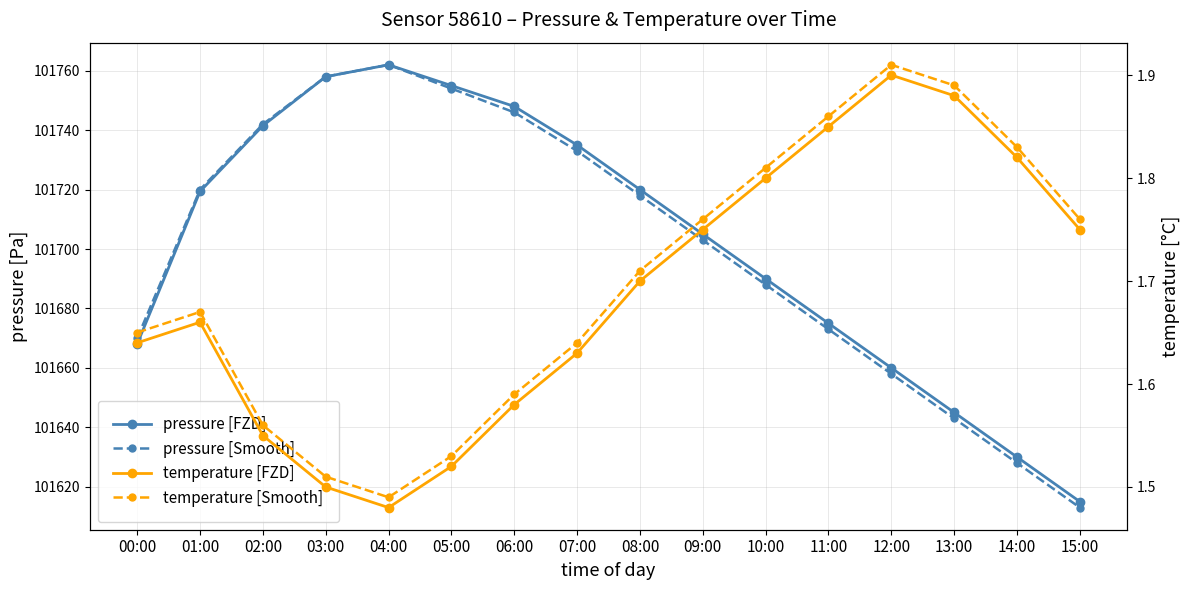

How many data points in pressure [Smooth] are above 101718?

7